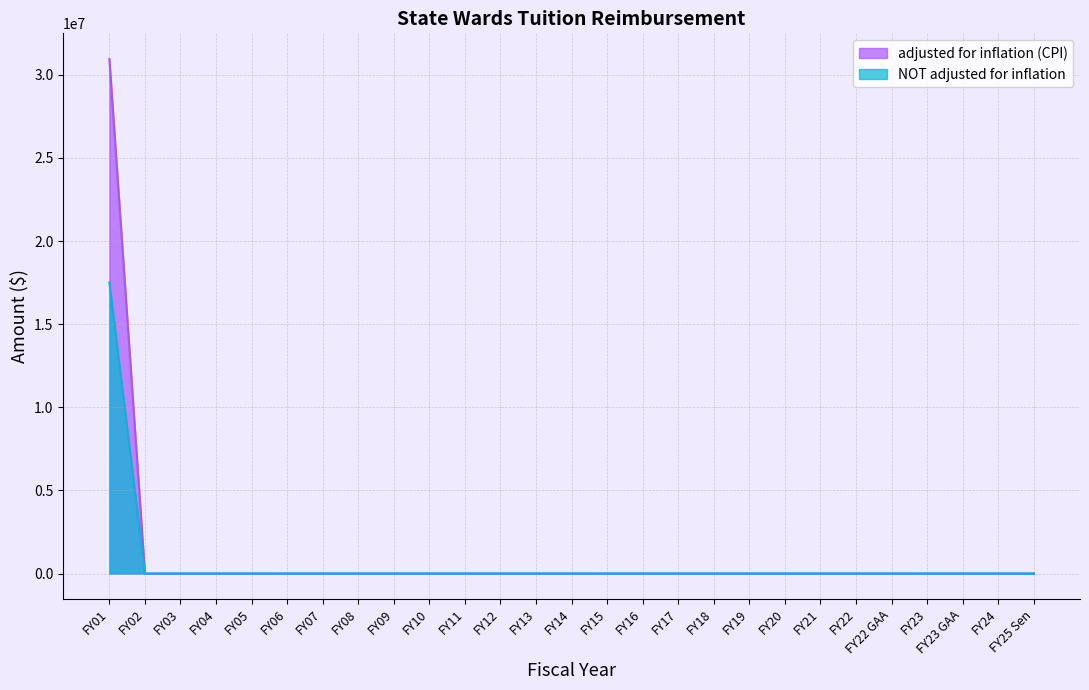

Reading right to left, what are all the values shown in this chart?

adjusted for inflation (CPI): 0	0	0	0	0	0	0	0	0	0	0	0	0	0	0	0	0	0	0	0	0	0	0	0	0	0	30946048
NOT adjusted for inflation: 0	0	0	0	0	0	0	0	0	0	0	0	0	0	0	0	0	0	0	0	0	0	0	0	0	0	17510058